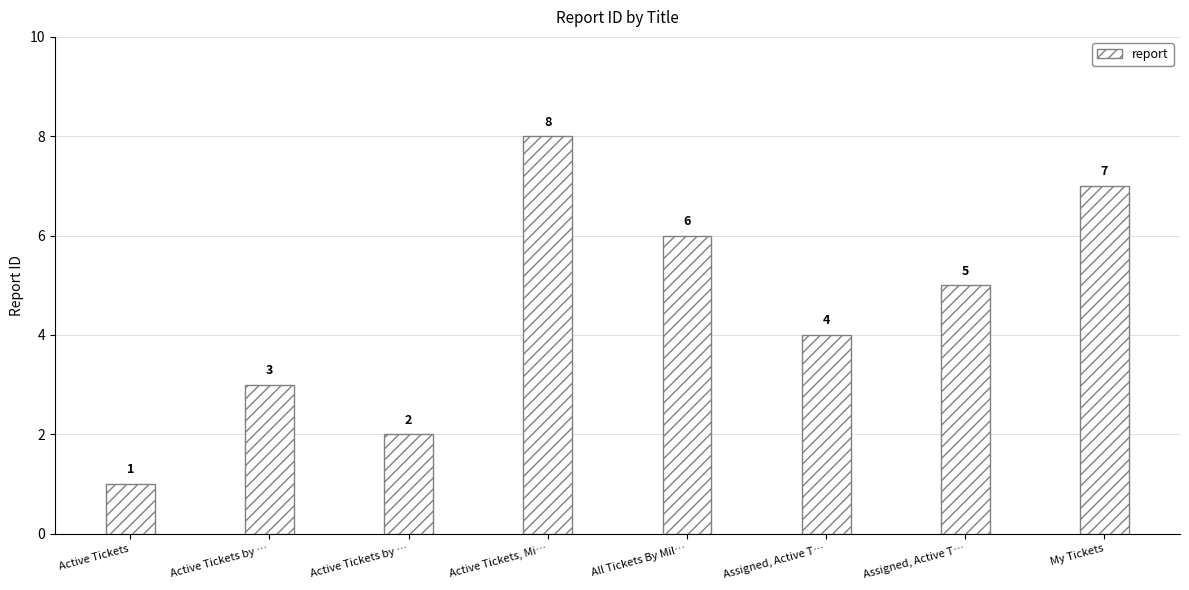

How many bars are there in total?

8